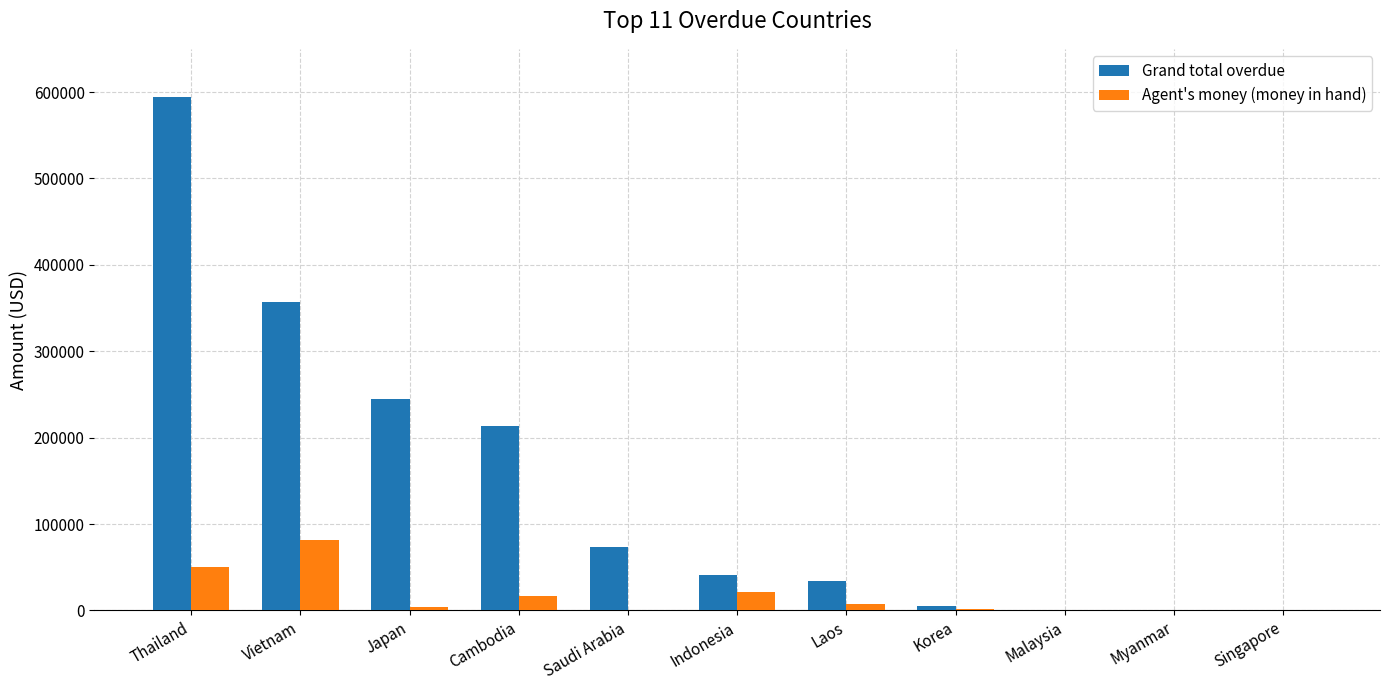

Which category has the highest value across all series?

Thailand